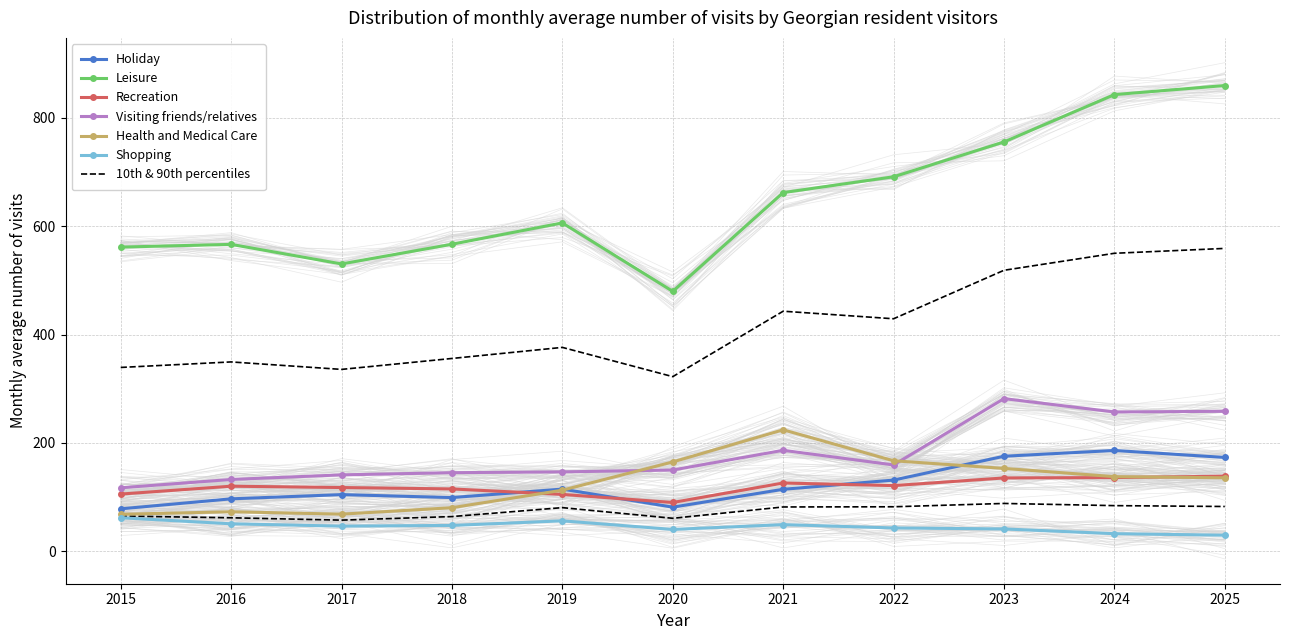

How many data points in Recreation are above 120?

6